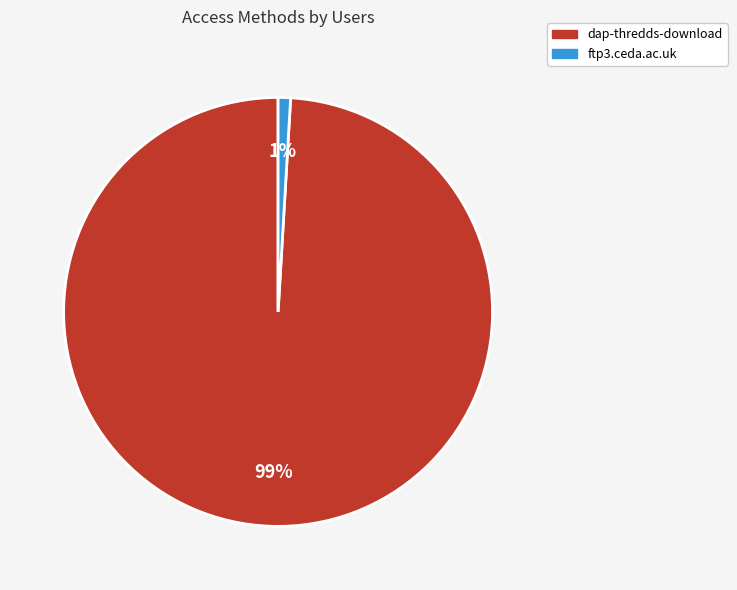

To the nearest percent, what portion does ftp3.ceda.ac.uk represent?

1%